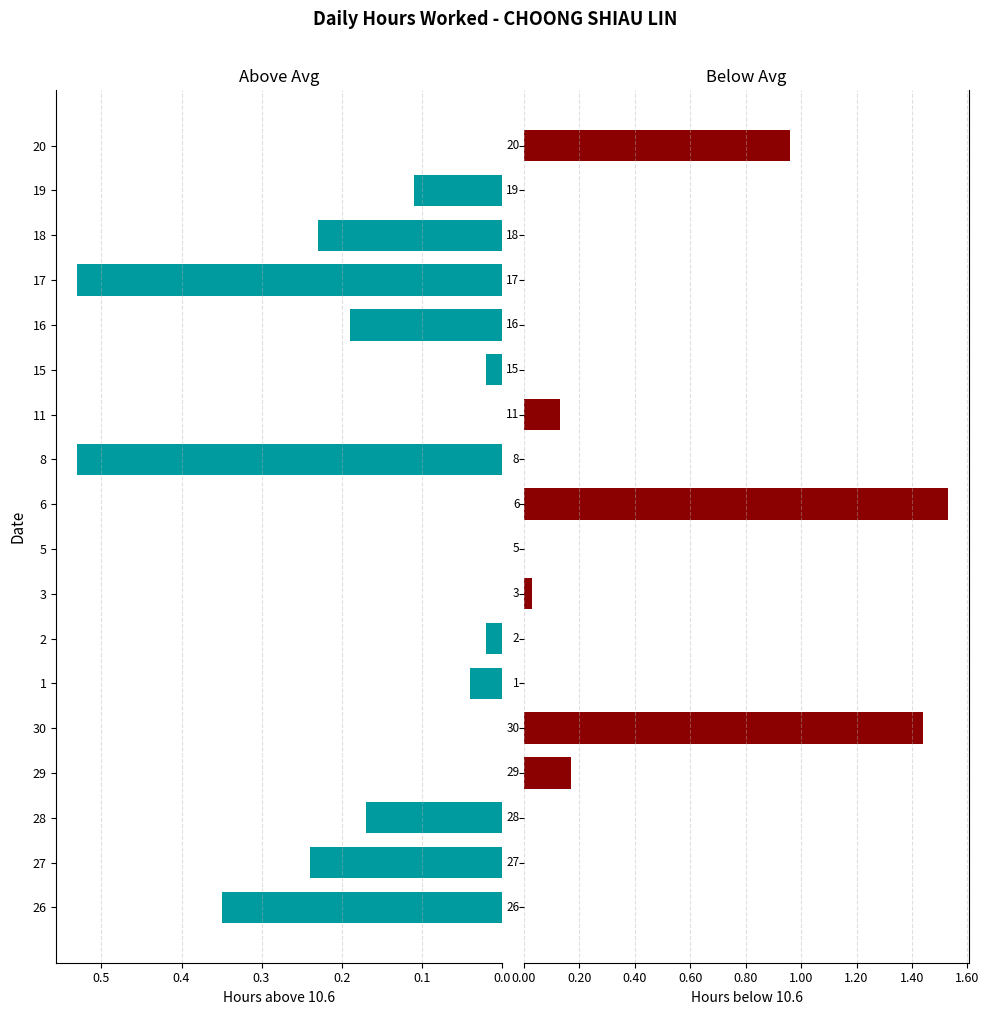

Are the bars grouped side by side (vs. stacked)?

No